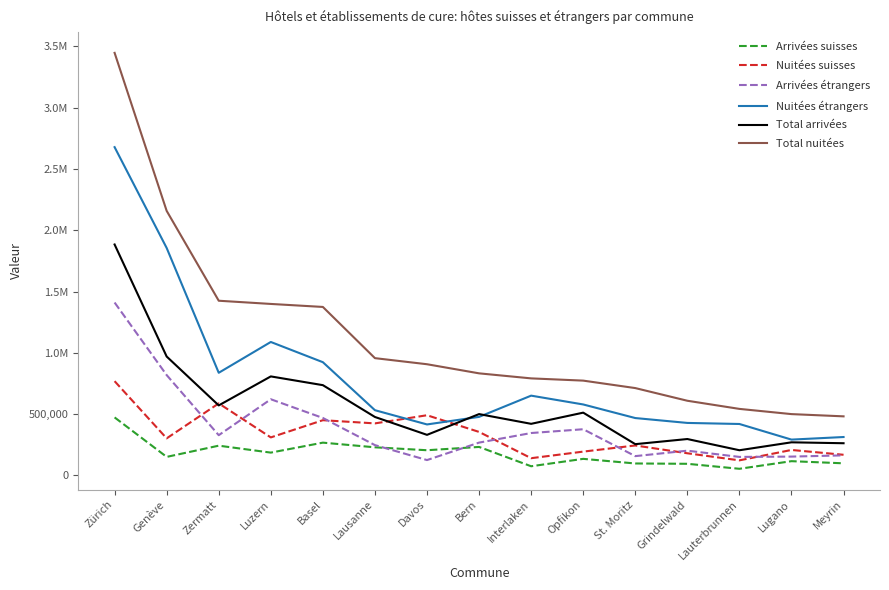

At which category does Nuitées suisses reach its first local valley?

Genève